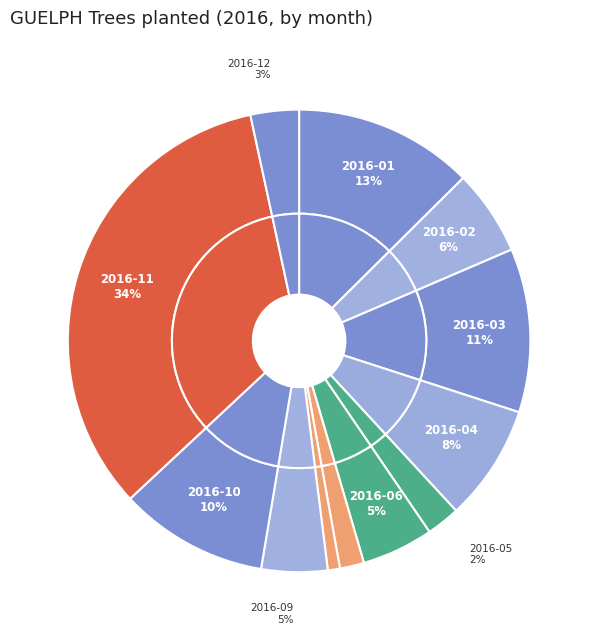

To the nearest percent, what is the combined percentage of 2016-05 and 2016-12?

6%